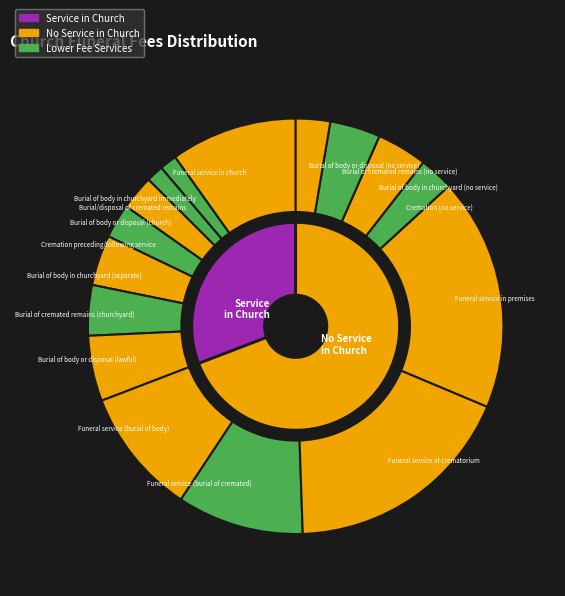

To the nearest percent, what percentage of the pie is Cremation (no service)?

3%